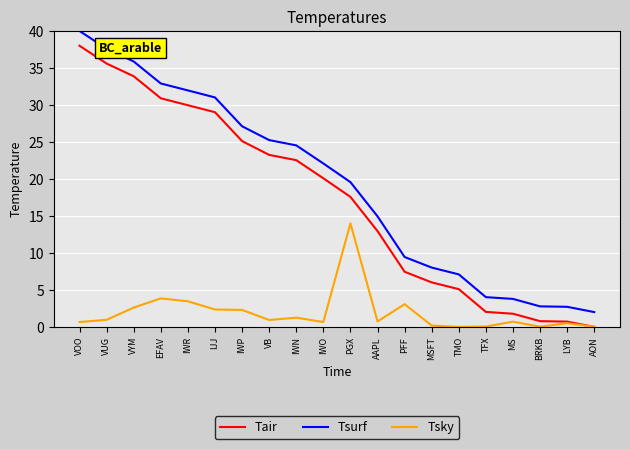

What position from the right is TMO?

6